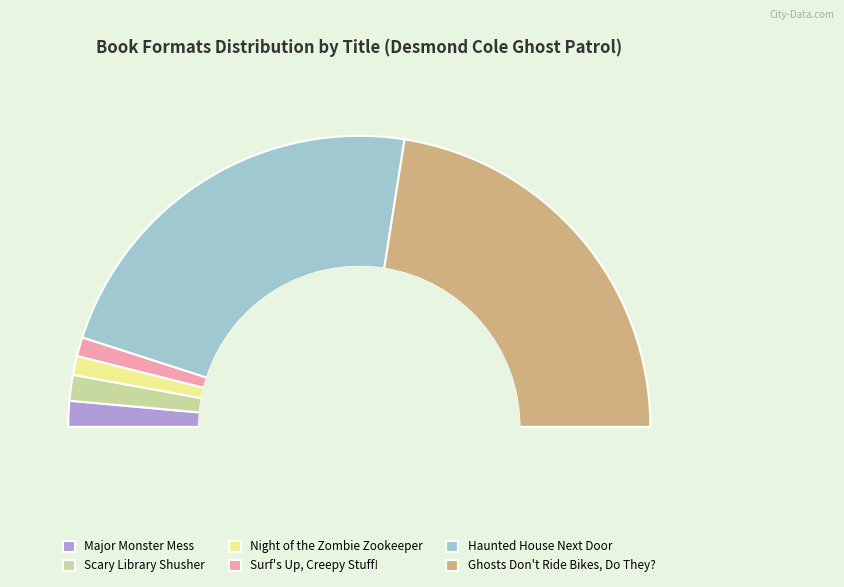

Count the number of slices in the pie.

6